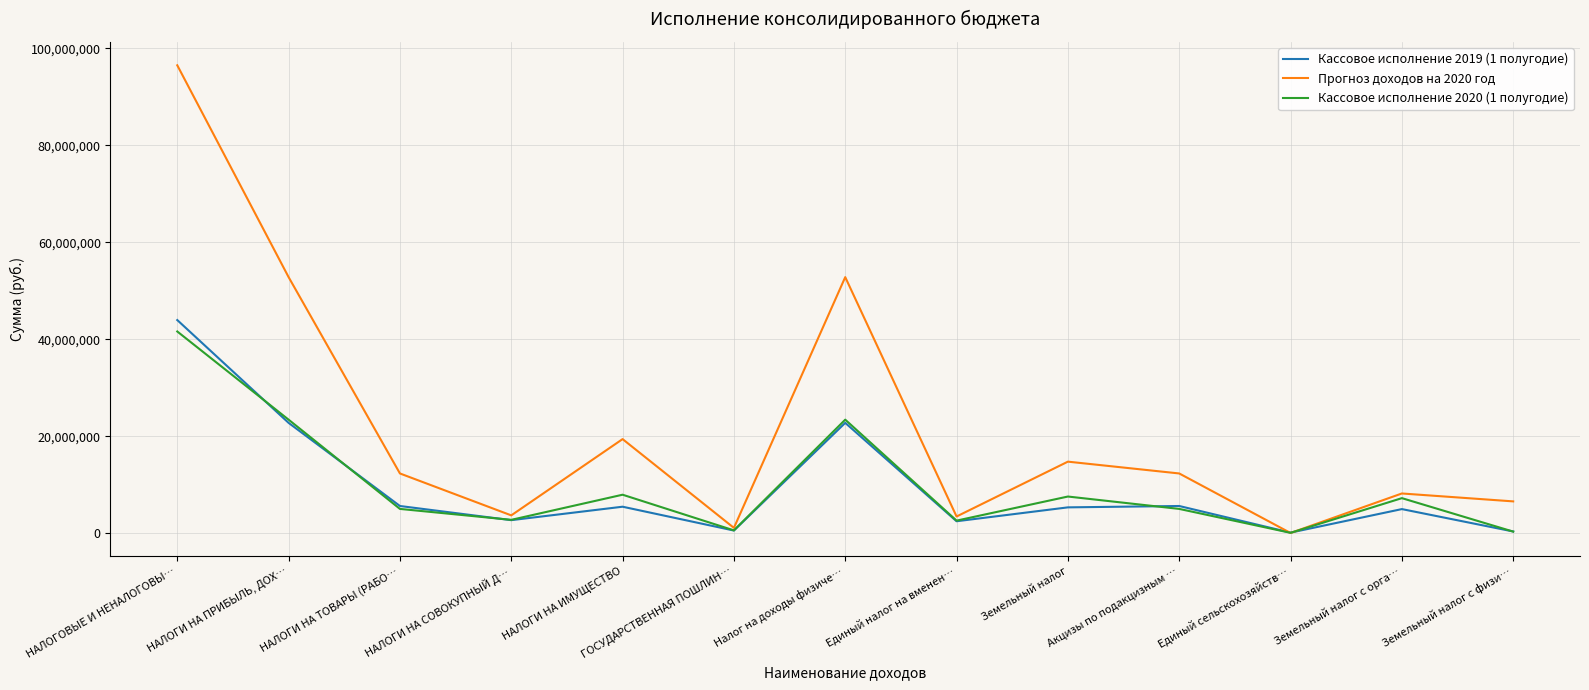

True or false: Прогноз доходов на 2020 год has a value of 12325900.0 at Акцизы по подакцизным ….

True